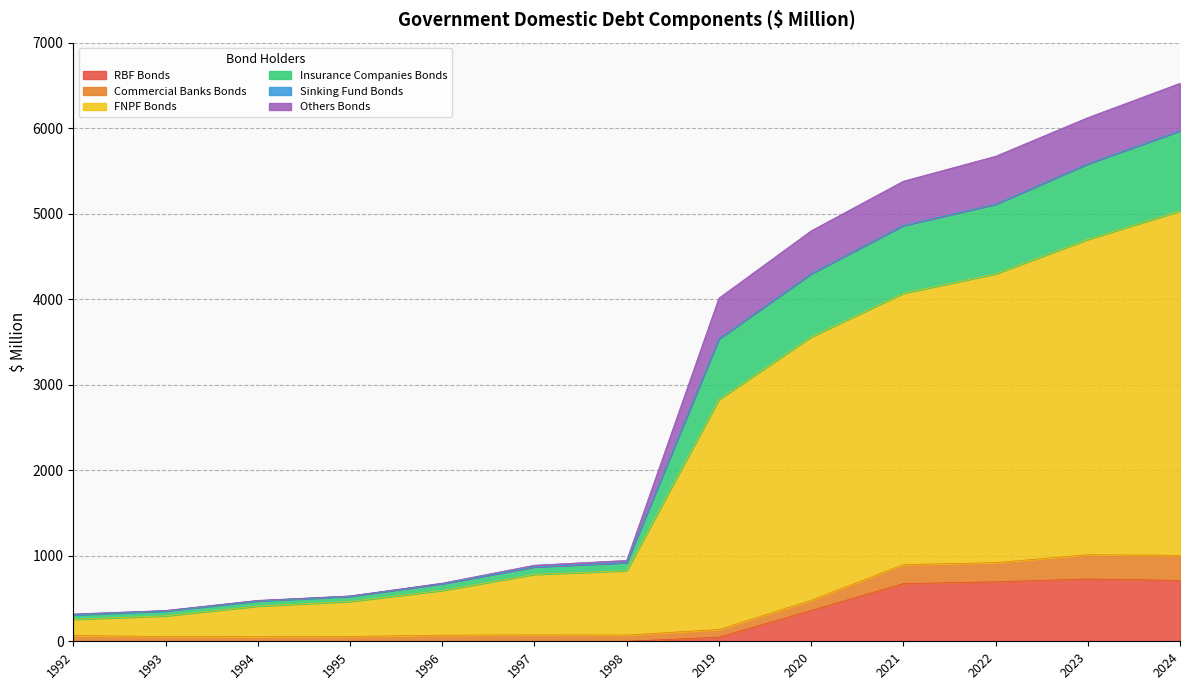

Which has a higher value, 2021 or 1992?

2021